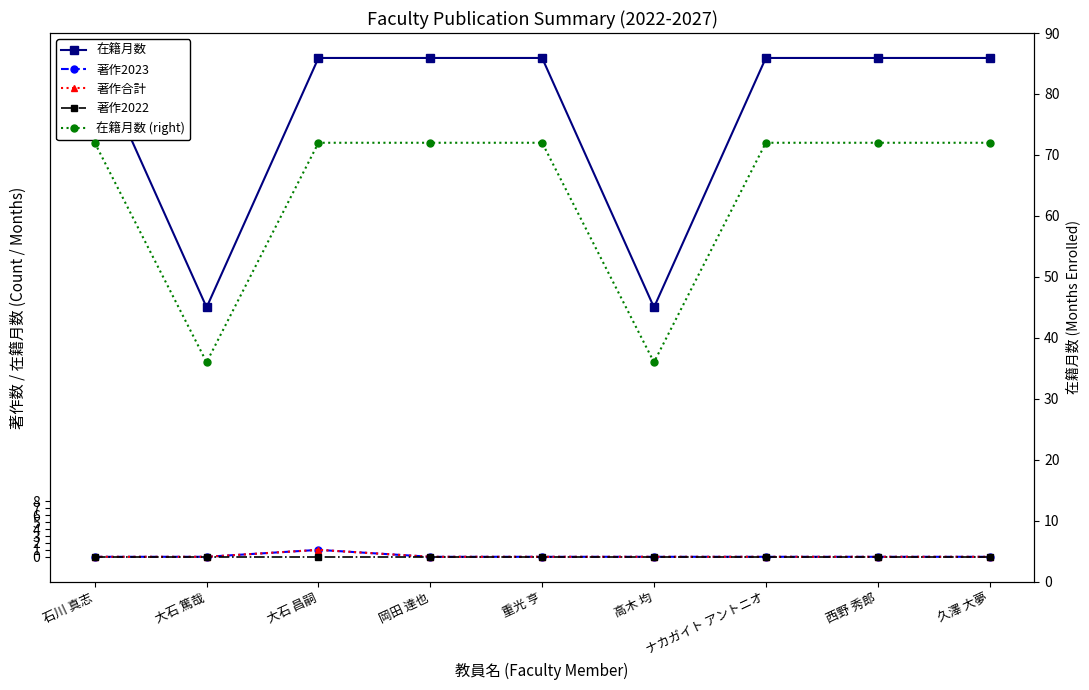

Is this an area chart (filled region under the line)?

No